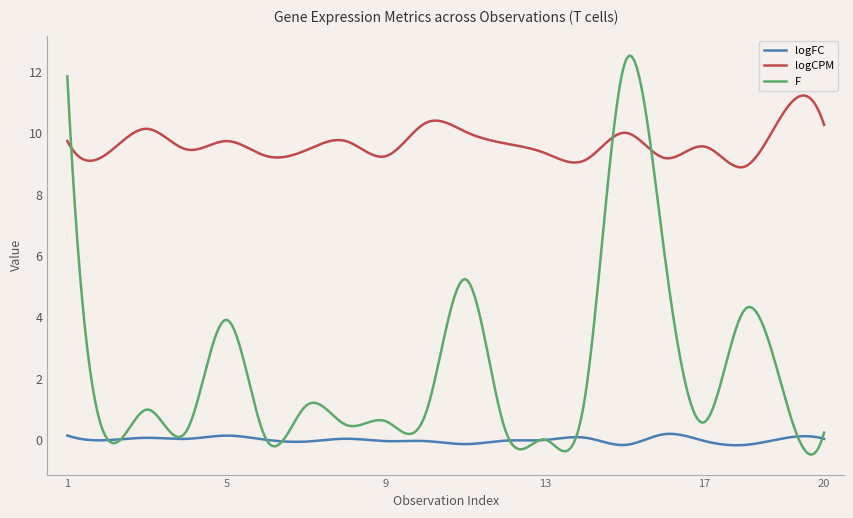

Rank the series by their maximum value, from highest to lowest.

F, logCPM, logFC